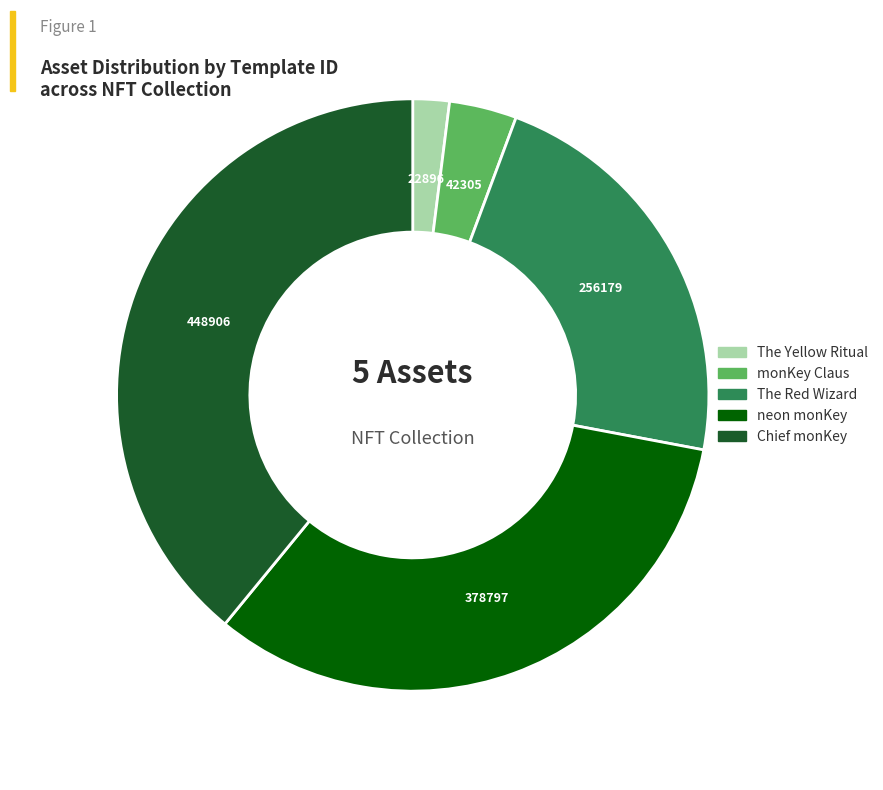

Which category has the smallest portion of the pie?

The Yellow Ritual